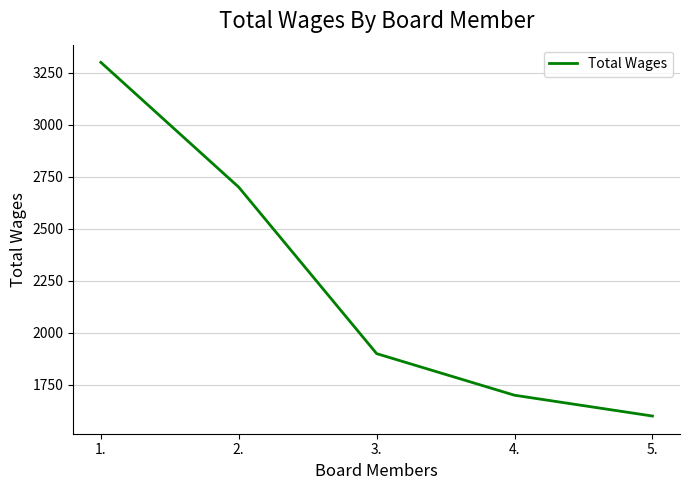

The chart shows a value of 3230 at 3.. True or false?

False